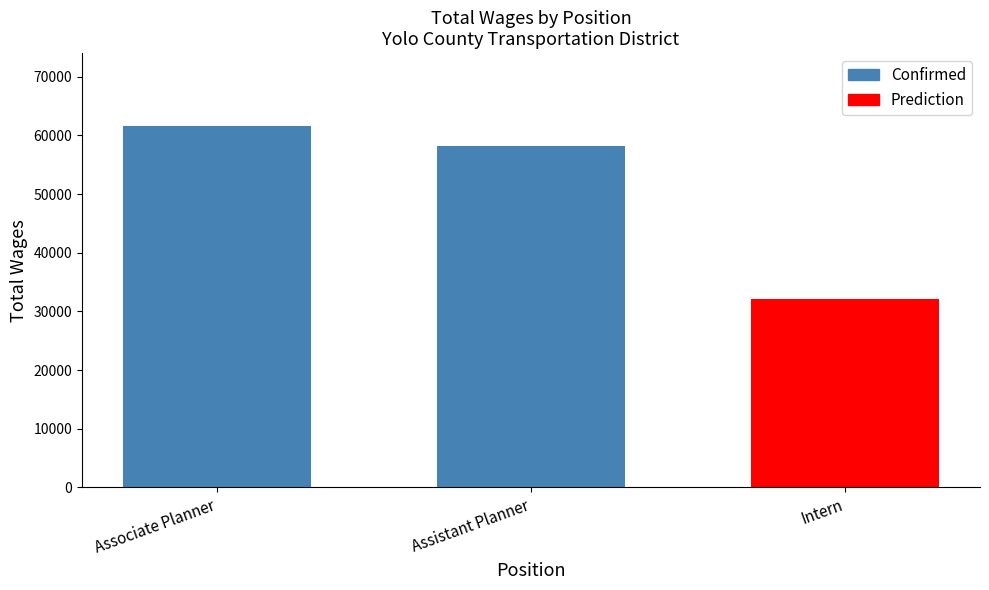

What is the sum of the Confirmed values at Assistant Planner and Associate Planner?

119842